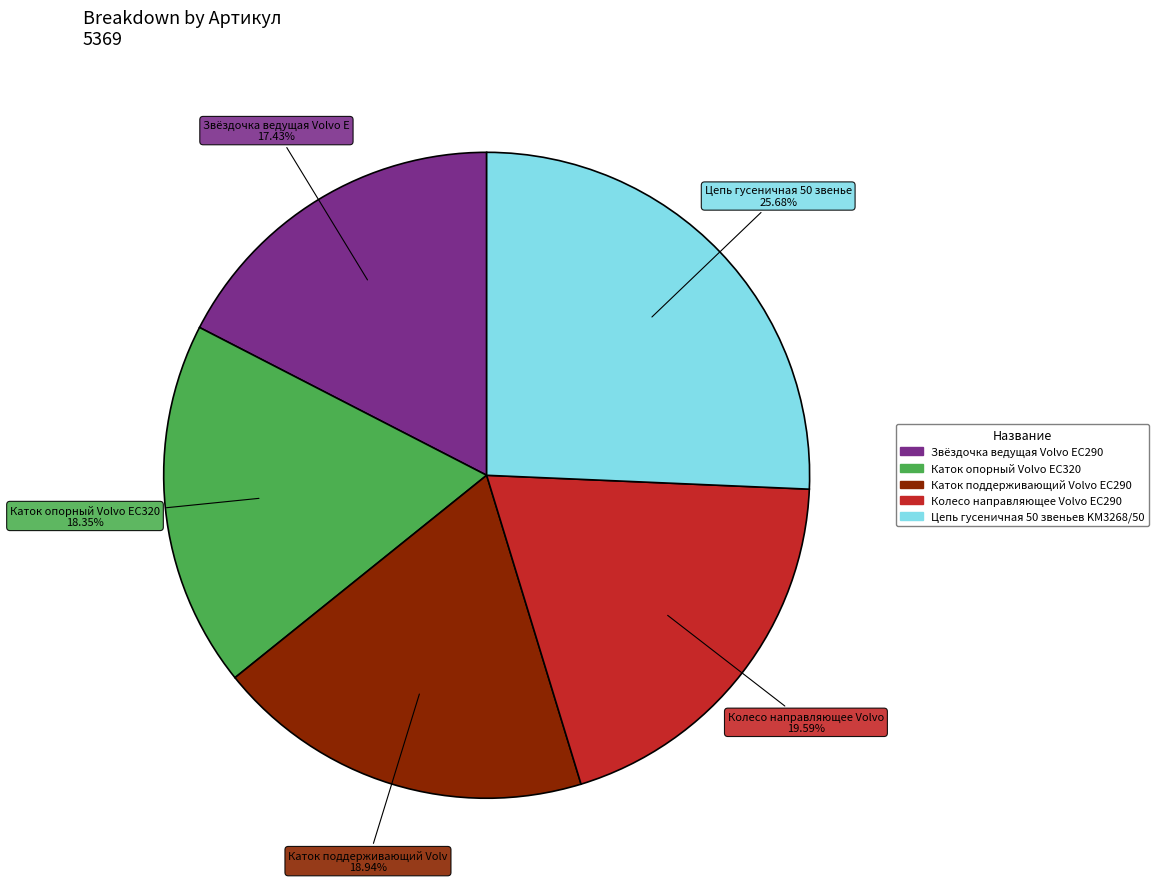

What percentage is the Колесо направляющее Volvo EC290 slice, to the nearest percent?

20%